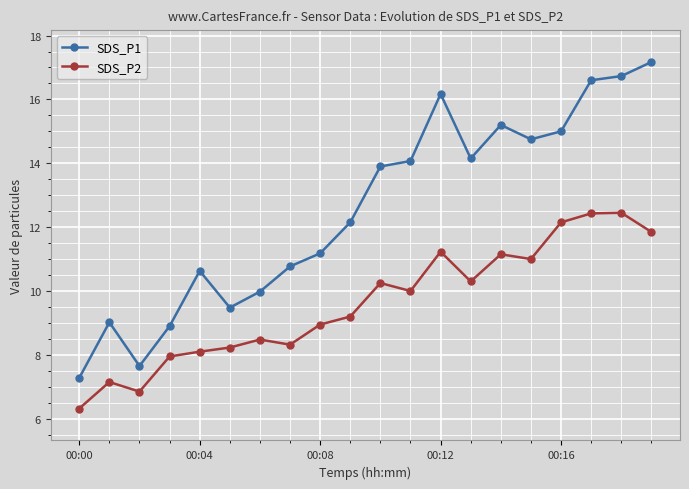

True or false: SDS_P1 has more than 0 interior local peaks.

True